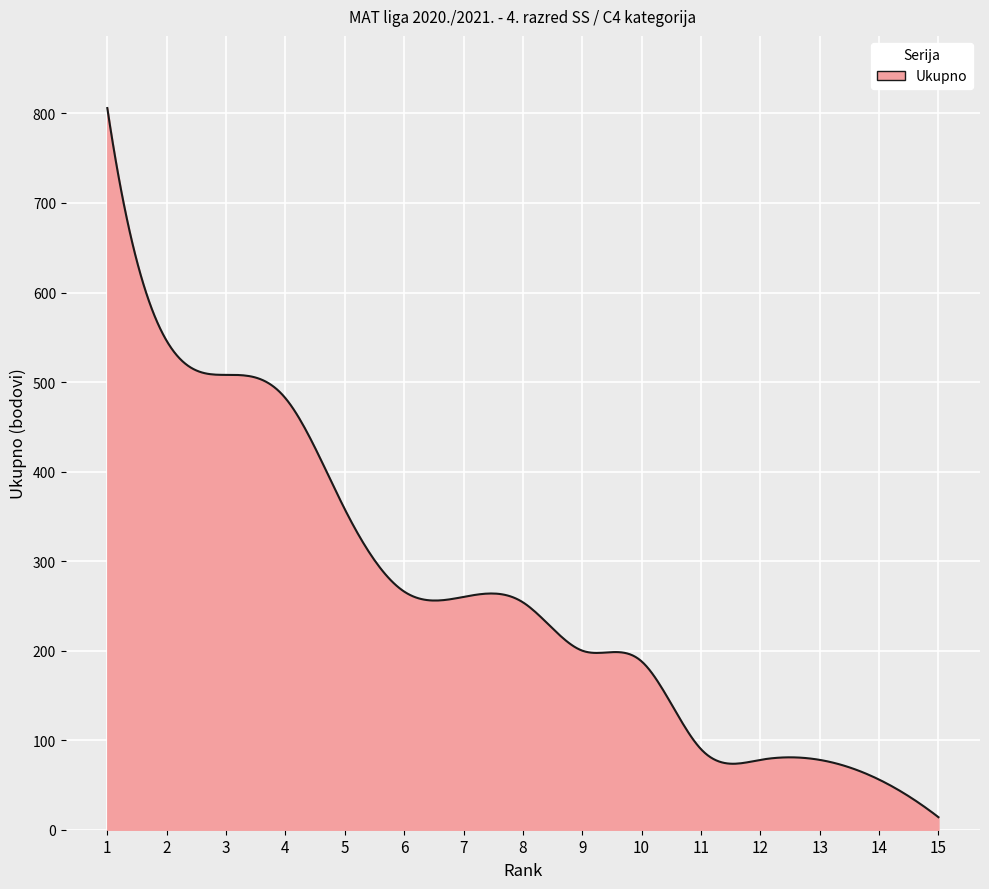

What is the difference between the maximum and minimum values?

792.0